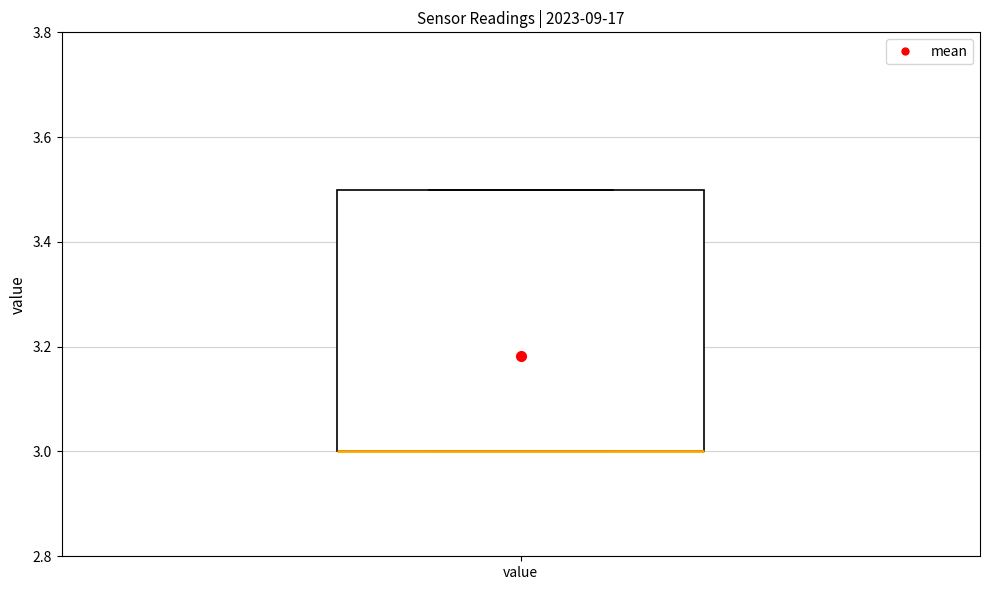

Read this box plot against the y-axis: the position of the median line, the range covered by the box, and the ends of both whiskers. The values are not printed on the chart, so give them approximately, as read against the axis.

median 3.0 (drawn on the box's lower edge), box 3.0 to 3.5, whiskers 3.0 to 3.5